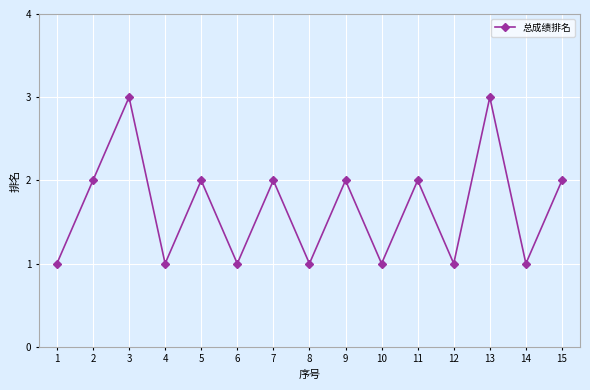

The chart shows a value of 2 at 15. True or false?

True